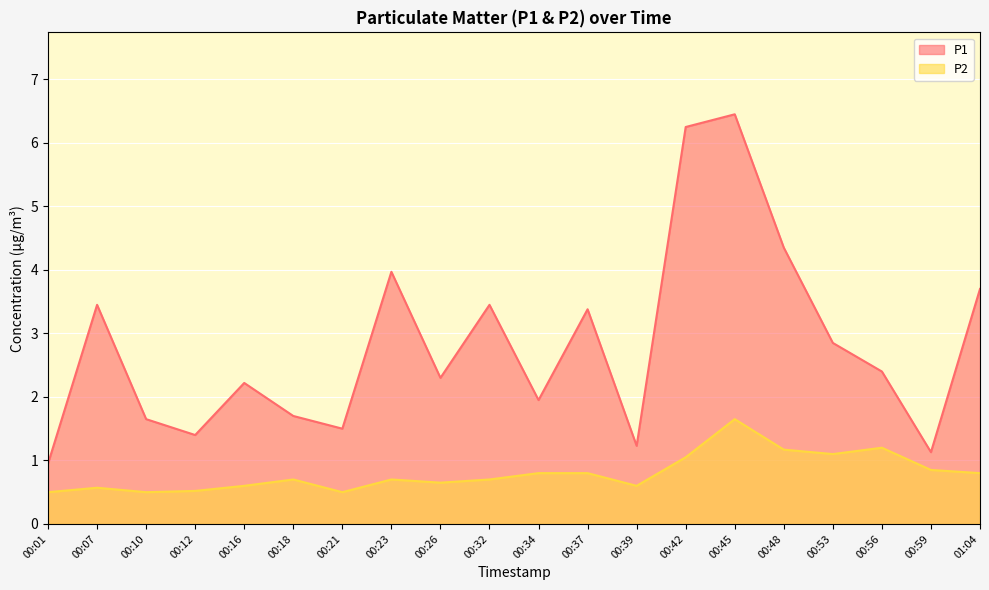

Rank the series by their maximum value, from lowest to highest.

P2, P1